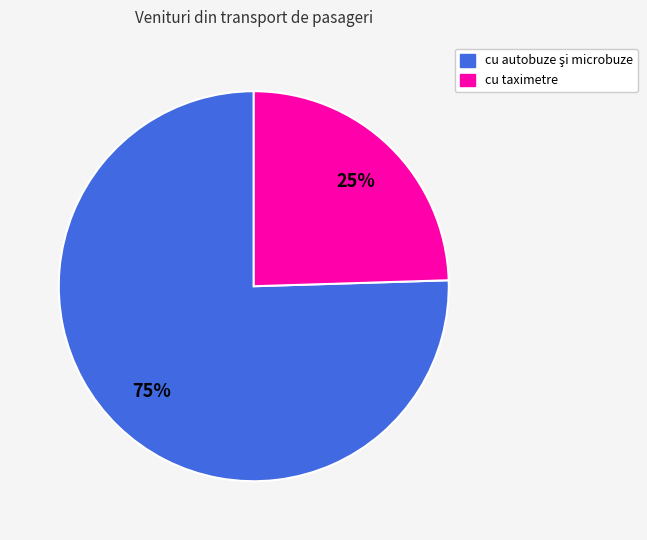

The cu taximetre slice represents 25% of the pie. True or false?

True